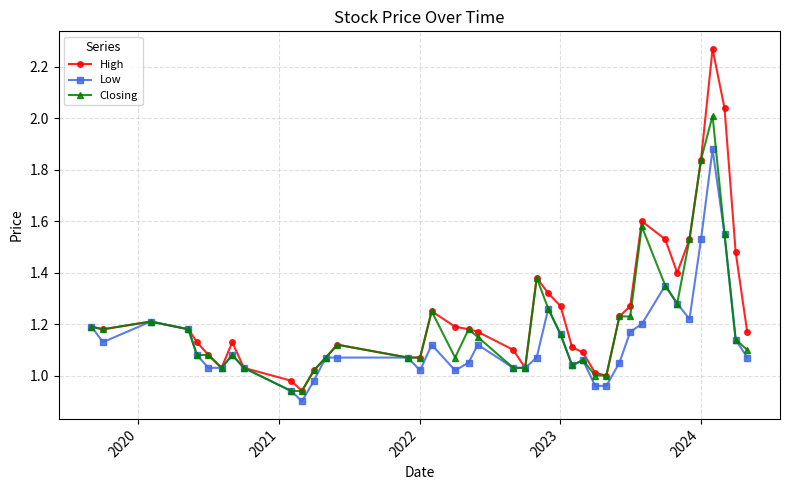

True or false: High has more than 1 points higher than both neighbors.

True